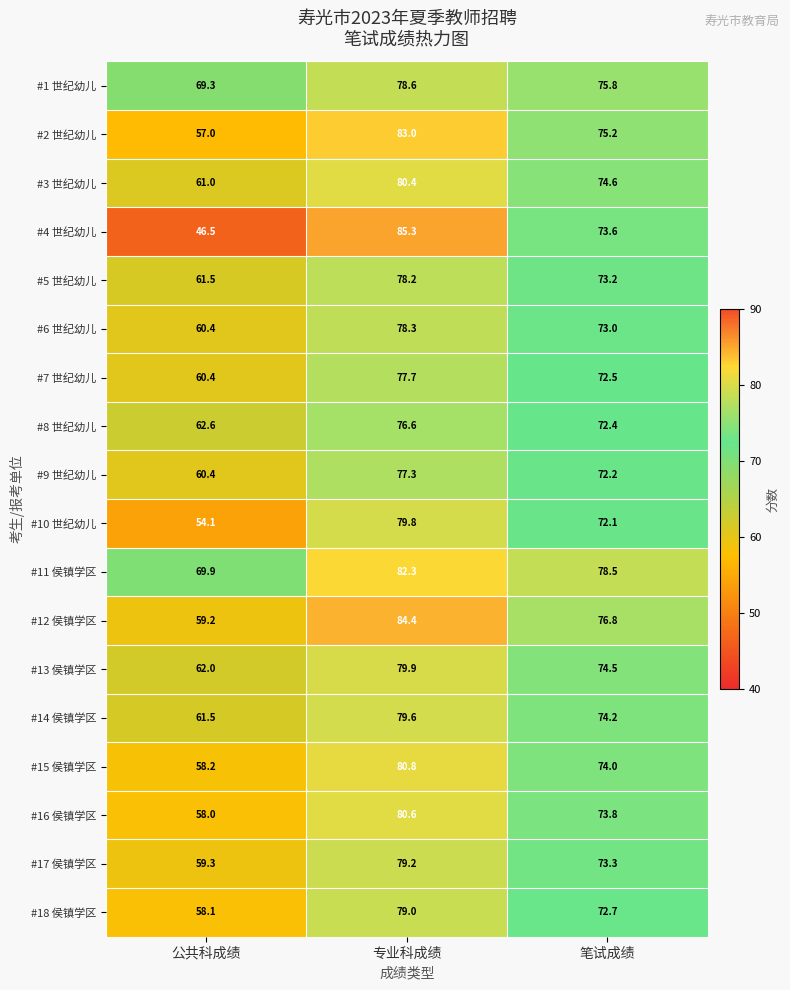

At which category does the chart reach its minimum across all series?

公共科成绩